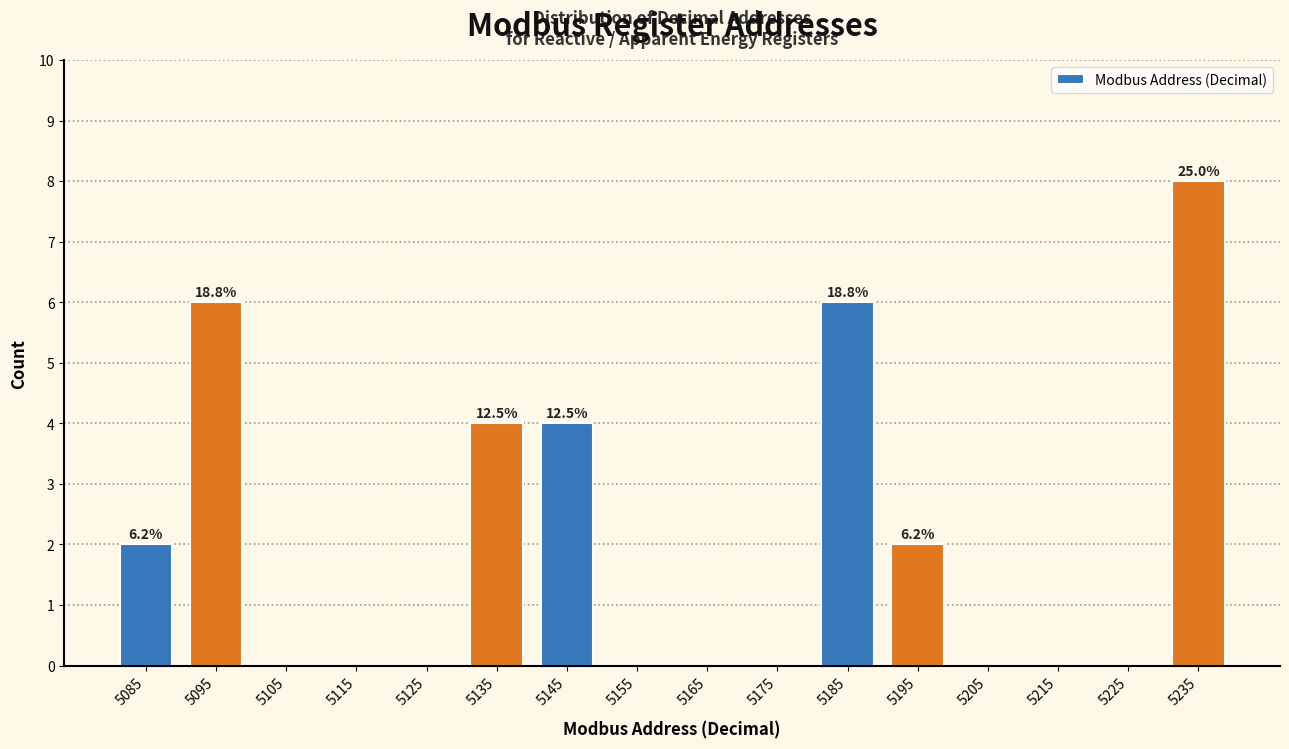

Which range on the x-axis has the tallest bar?

5230 to 5240